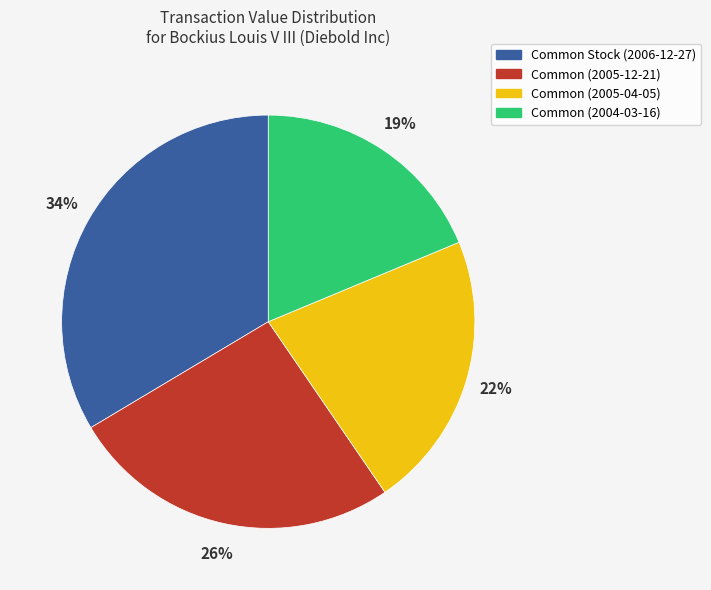

Count the number of slices in the pie.

4